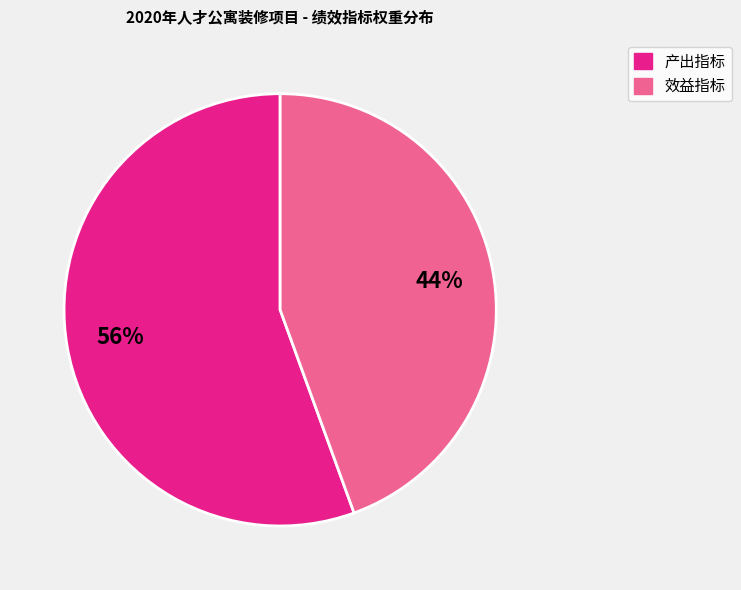

Does any single category account for the majority?

Yes